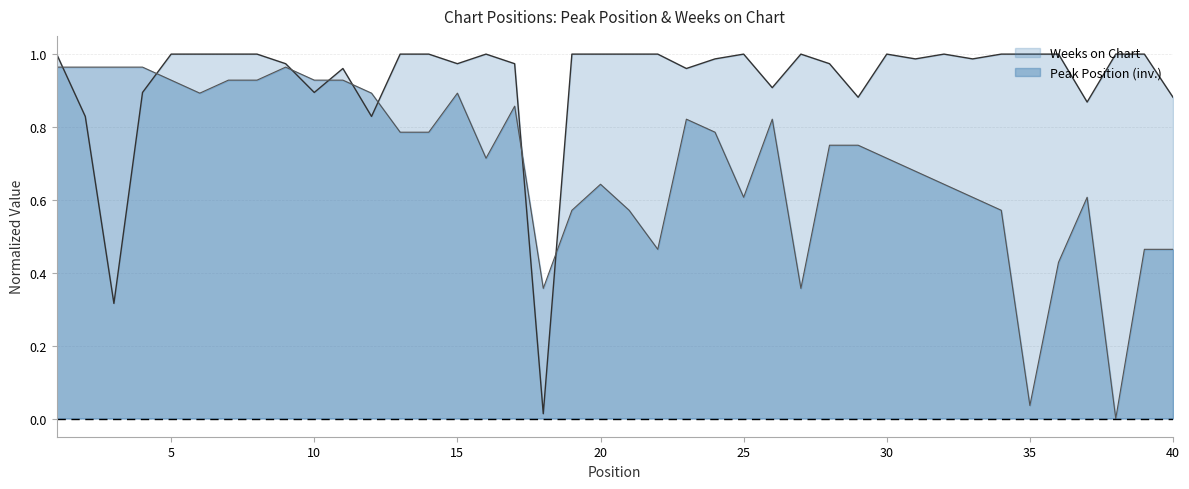

The Peak Position series shows 0.1 at 35. True or false?

False